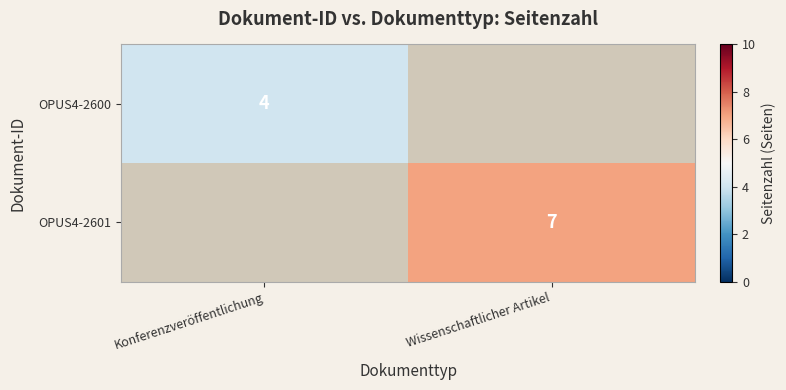

True or false: OPUS4-2601 has a value of 7 at Wissenschaftlicher Artikel.

True